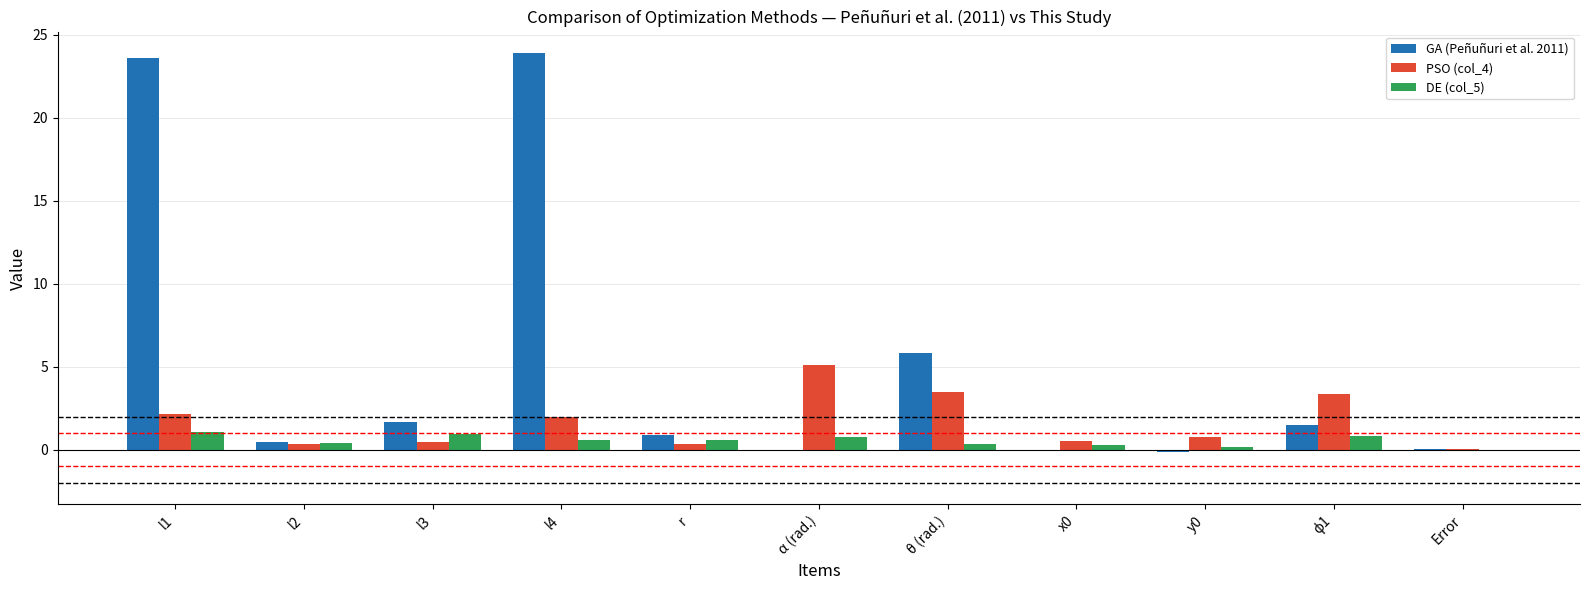

Which category has the highest value in the PSO (col_4) series?

α (rad.)